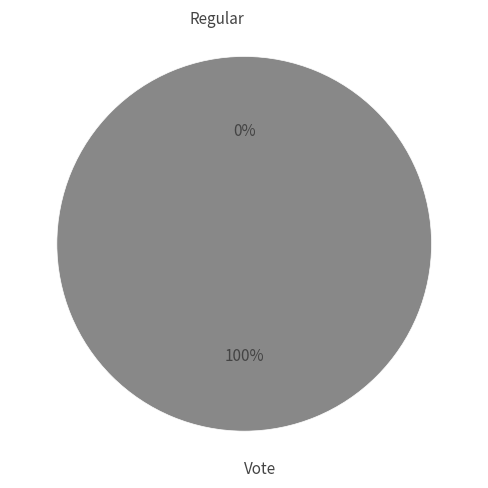

To the nearest percent, what is the average slice percentage?

50%